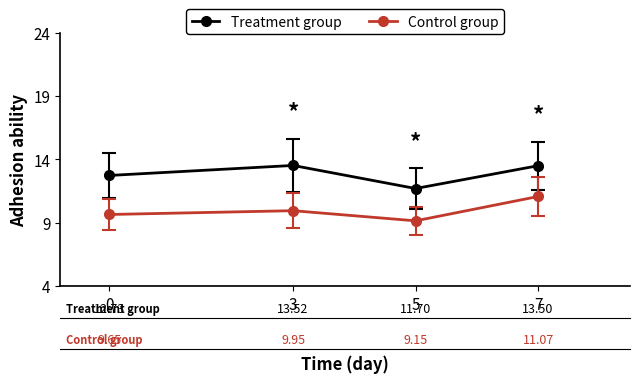

True or false: Control group and Treatment group intersect in this chart.

False